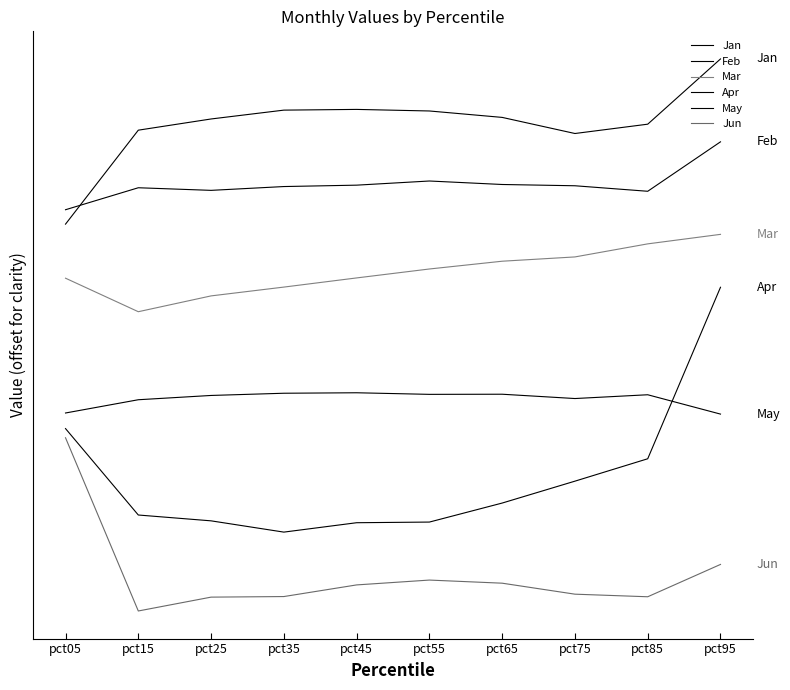

How many data points does each series have?

10